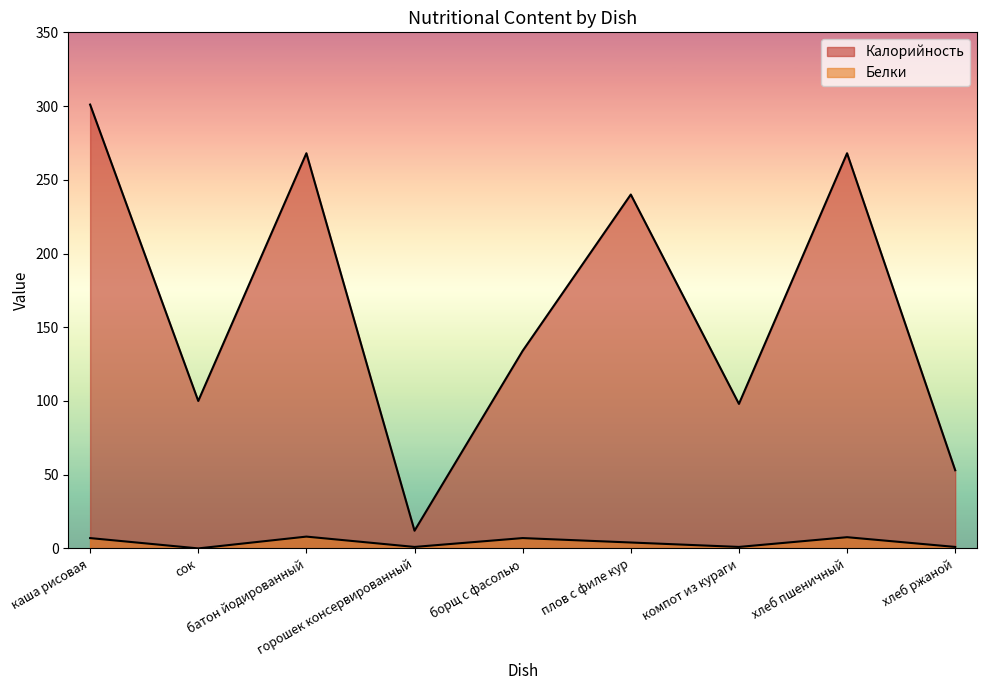

How many values in the Калорийность series are below 134?

4